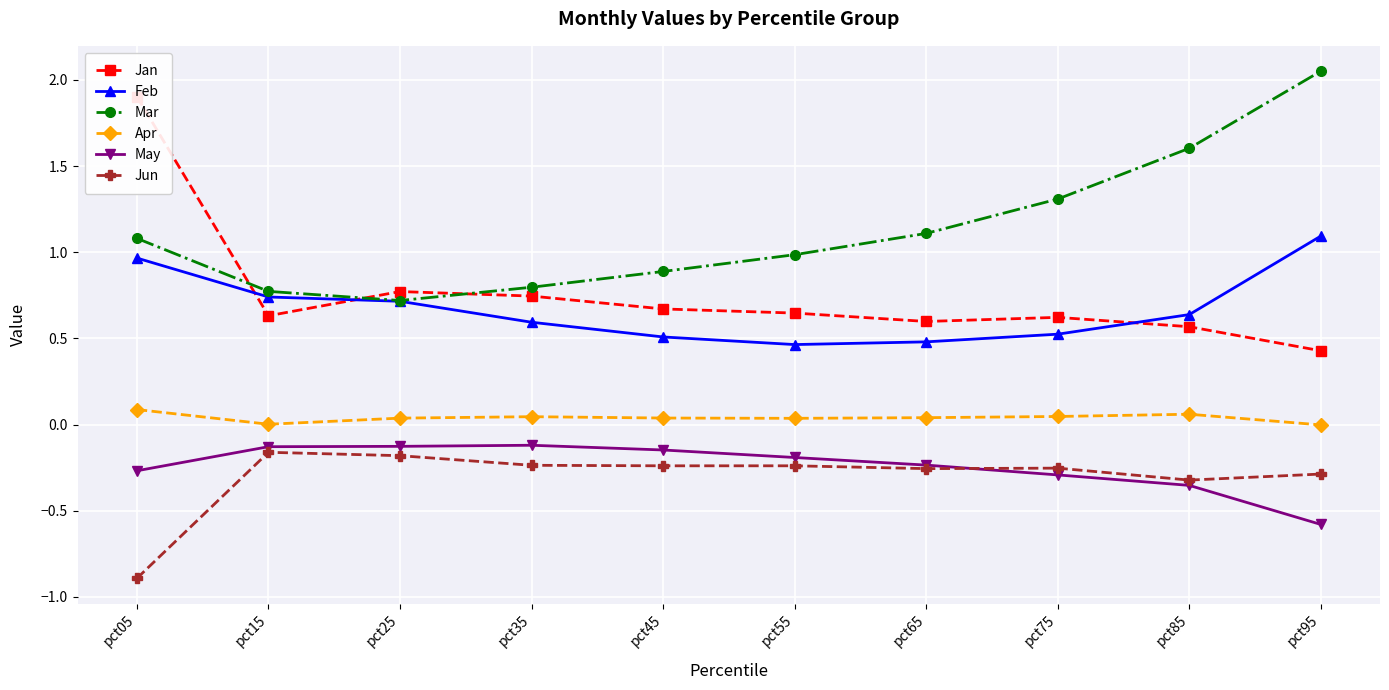

Between pct75 and pct45, which is larger?

pct45